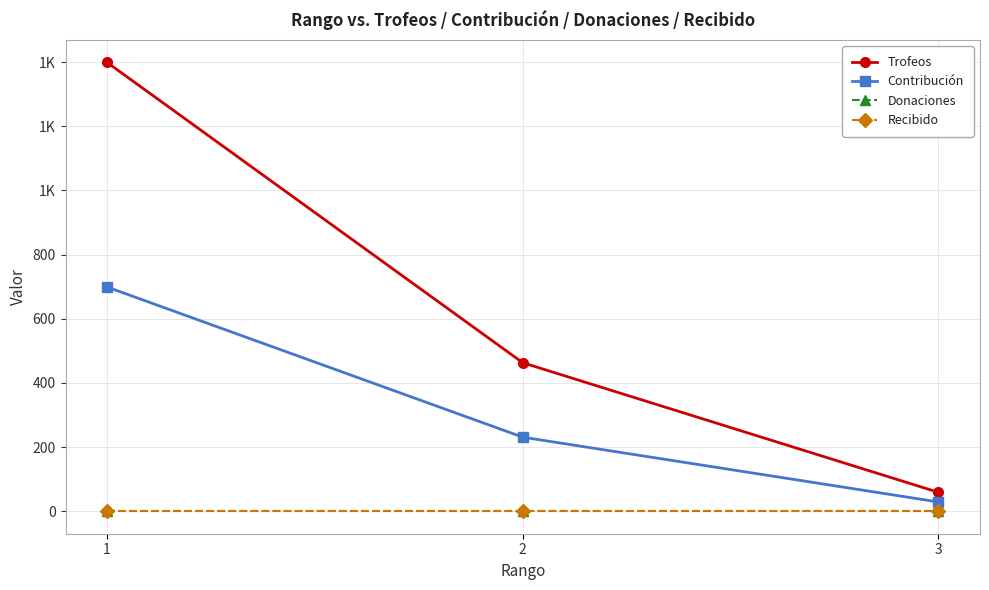

Does the chart have visible grid lines?

Yes